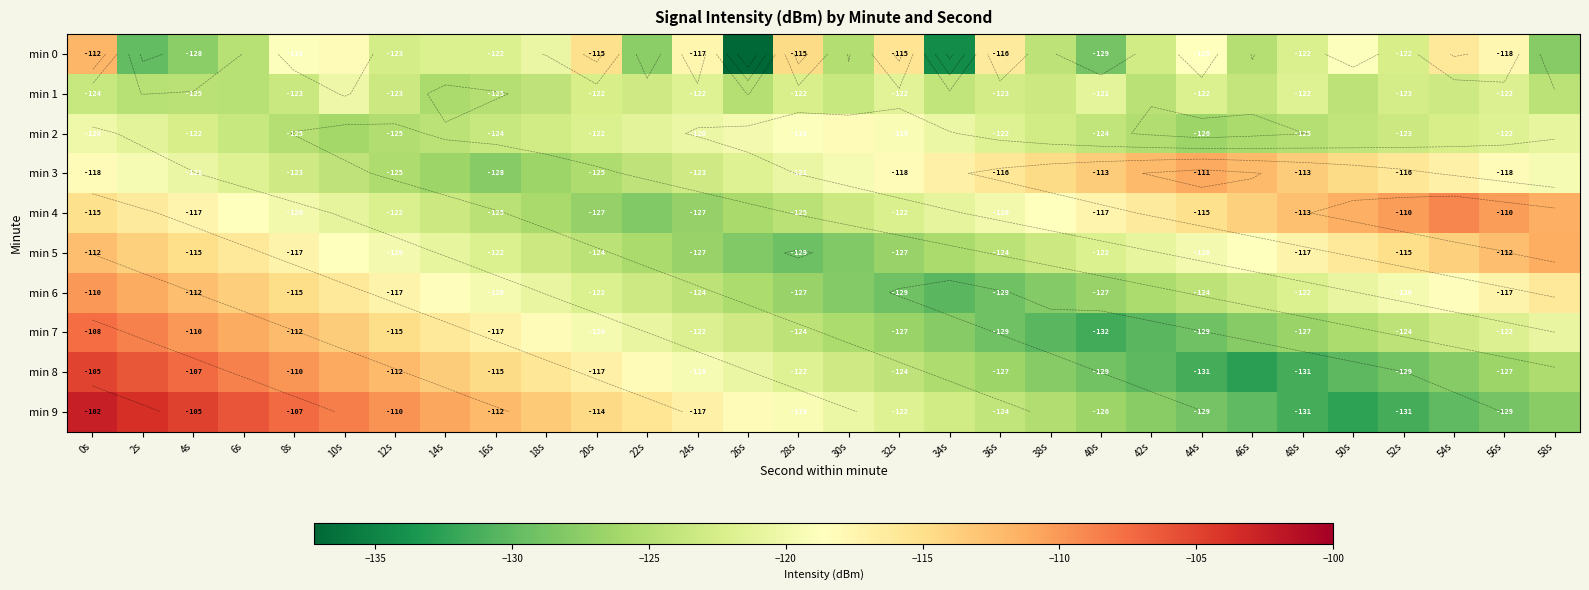

Count the number of categories in the chart.

30